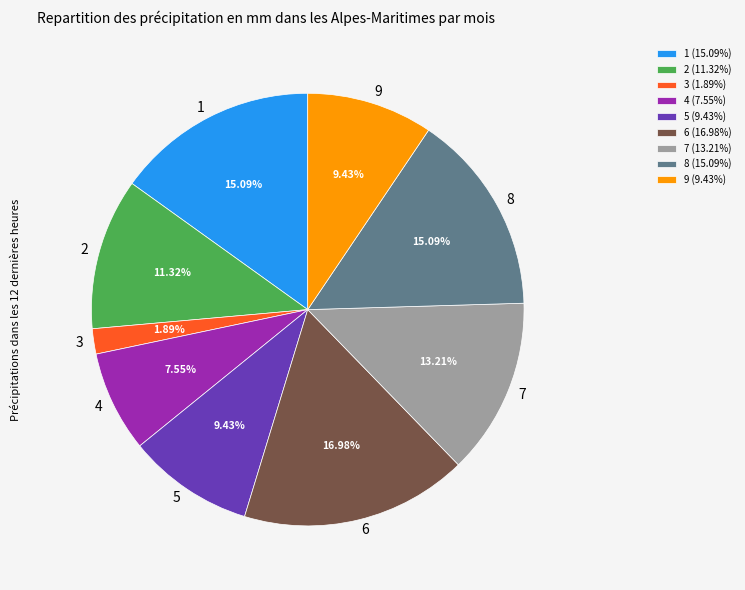

How many slices are in this pie chart?

9